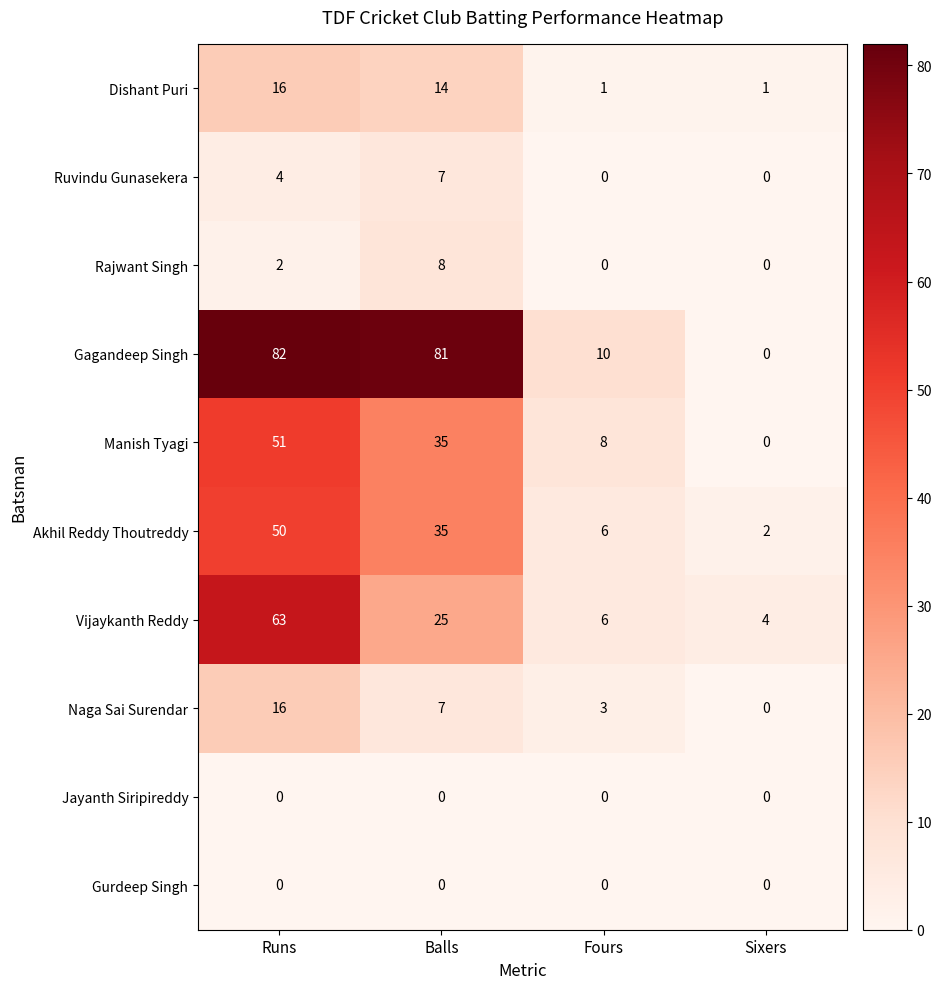

How many values in the Ruvindu Gunasekera series are below 4?

2